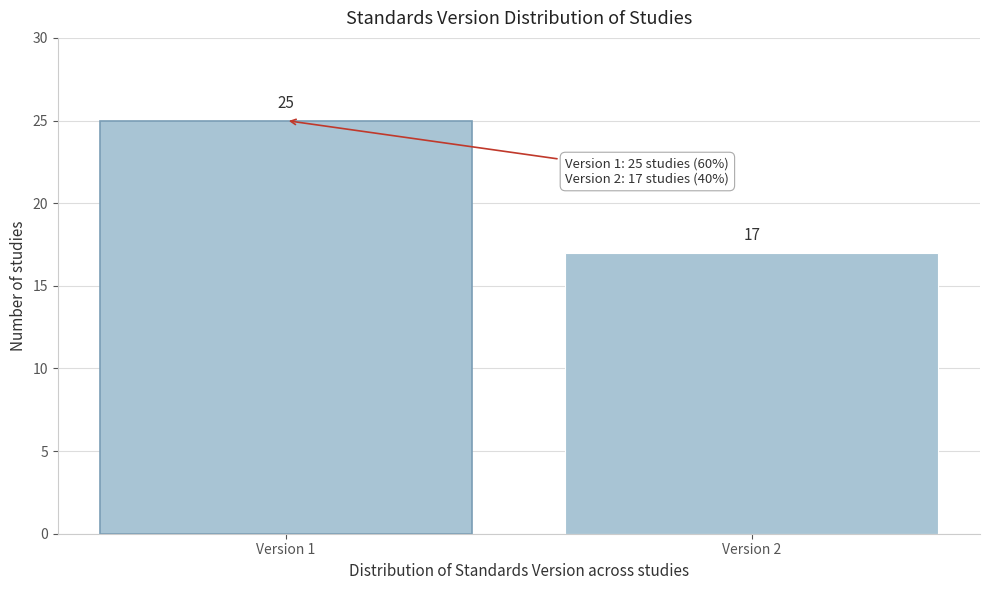

Reading left to right, extract all data points from this chart.

25	17